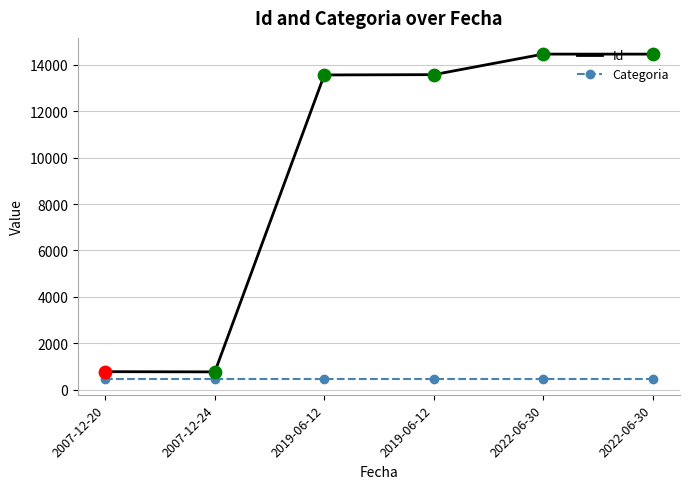

At which category is the sum across all series the highest?

2022-06-30